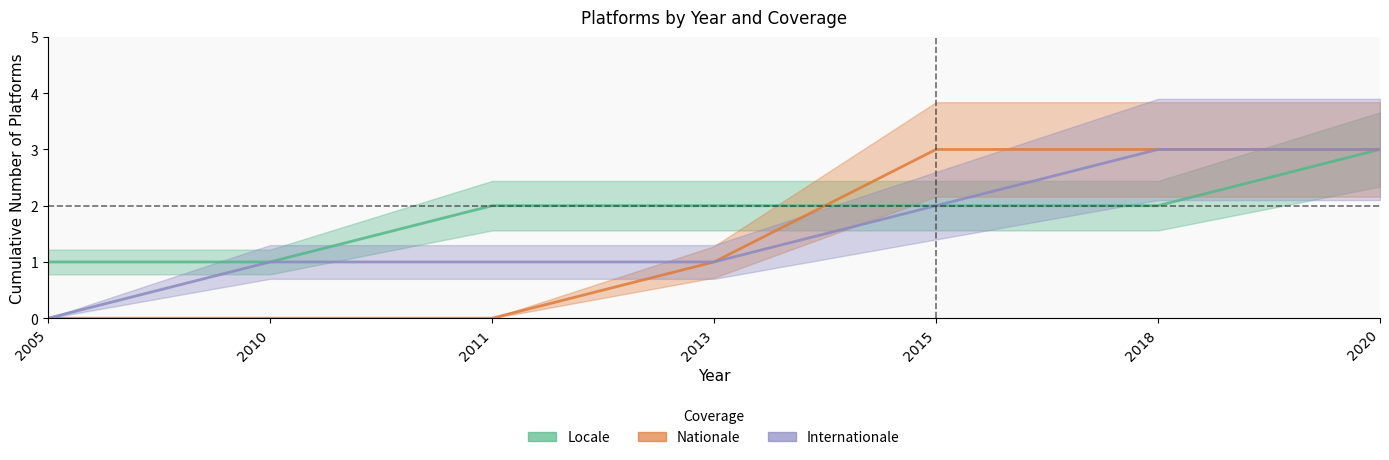

True or false: Locale has a value of 2 at 2011.

True